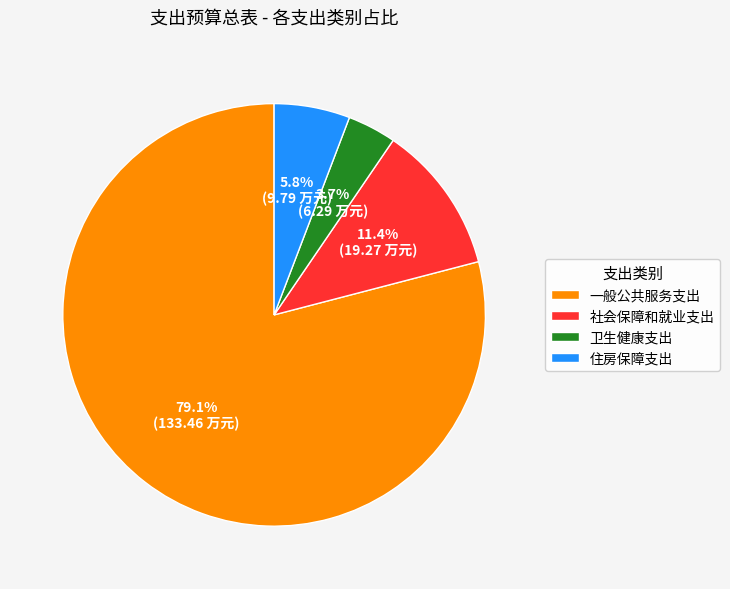

Approximately how many times larger is the value at 社会保障和就业支出 compared to 一般公共服务支出?

0.1